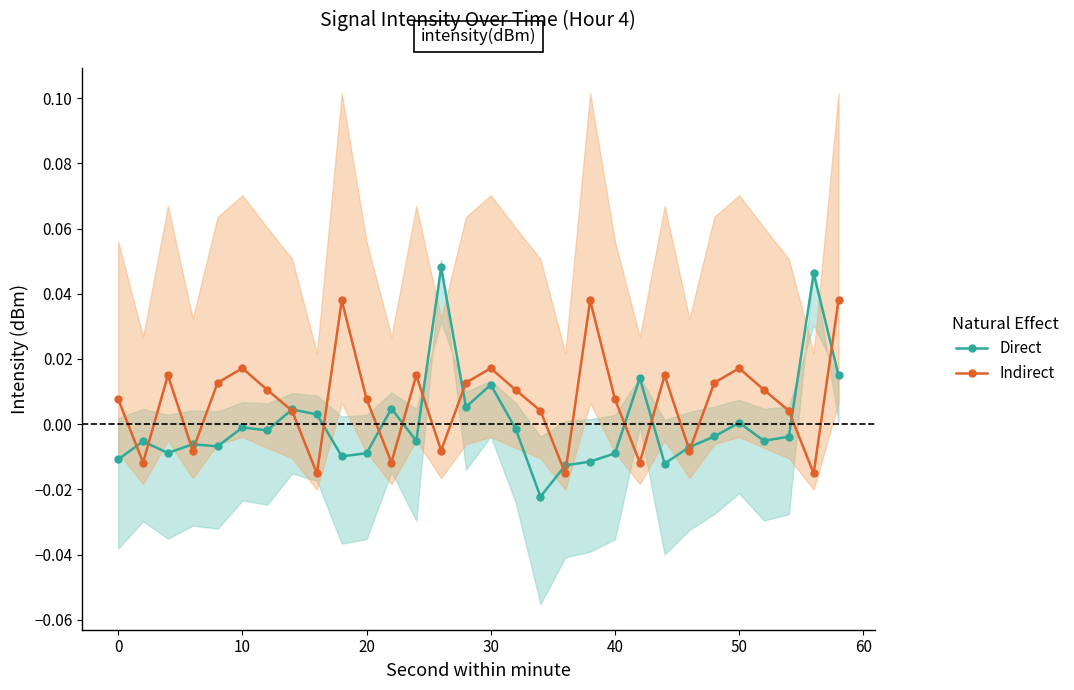

True or false: Indirect has more than 0 interior local peaks.

True